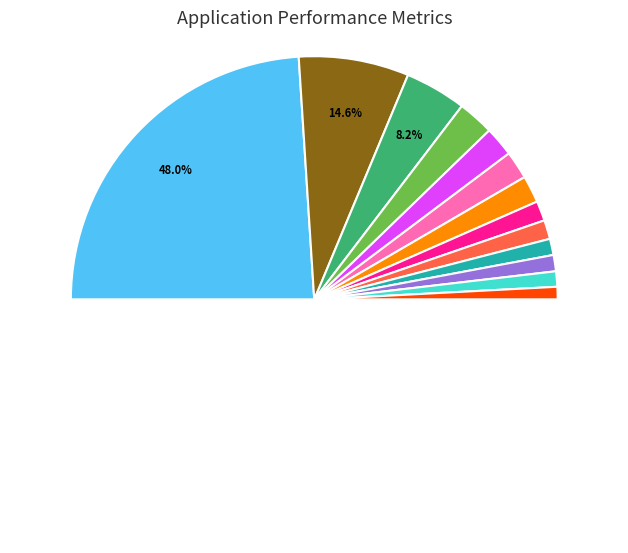

Which slice is the largest?

東京(23区)